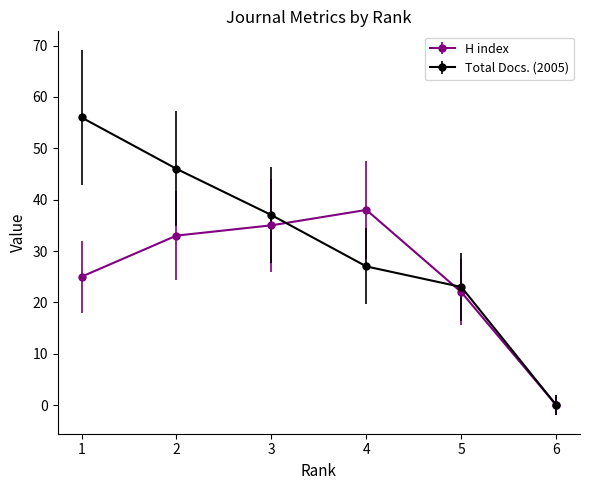

What is the sum of the Total Docs. (2005) values at 2 and 5?

69